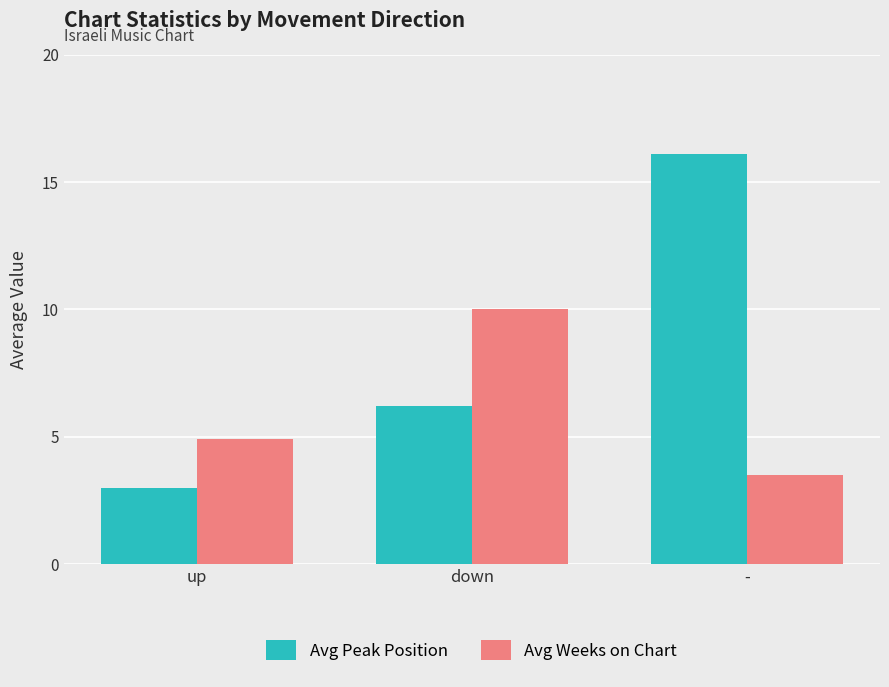

Reading right to left, extract all data points from this chart.

Avg Peak Position: 16.1	6.2	3.0
Avg Weeks on Chart: 3.5	10.0	4.9